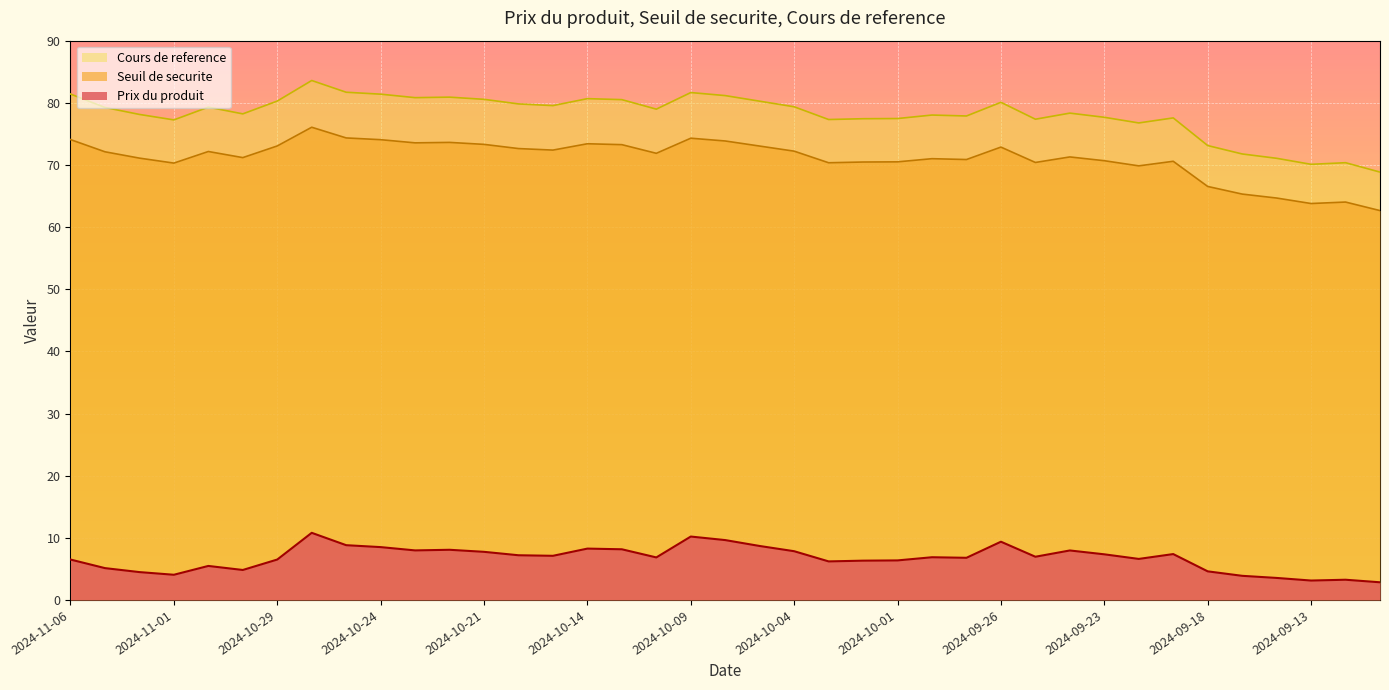

What is the sum of the Cours de reference values at 2024-09-23 and 2024-10-28?

161.3